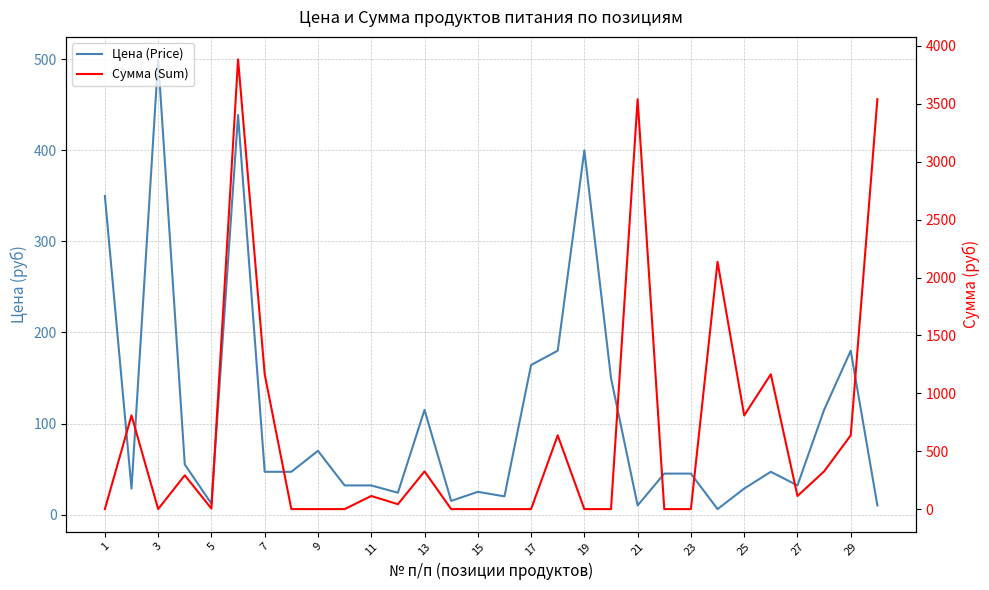

How many positive values does the Сумма (Sum) series have?

17